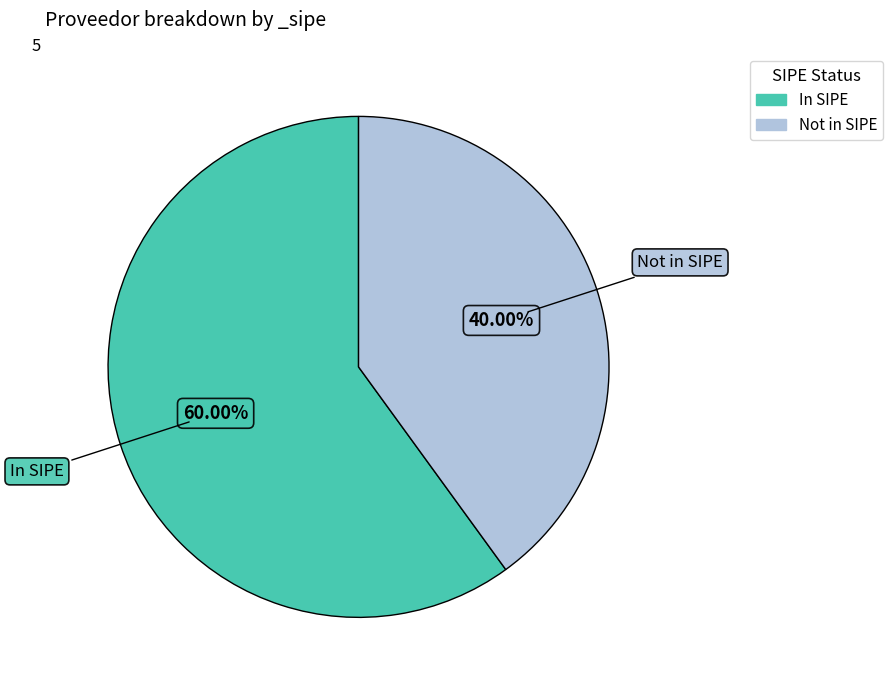

Is there any slice that represents more than half of the pie?

Yes